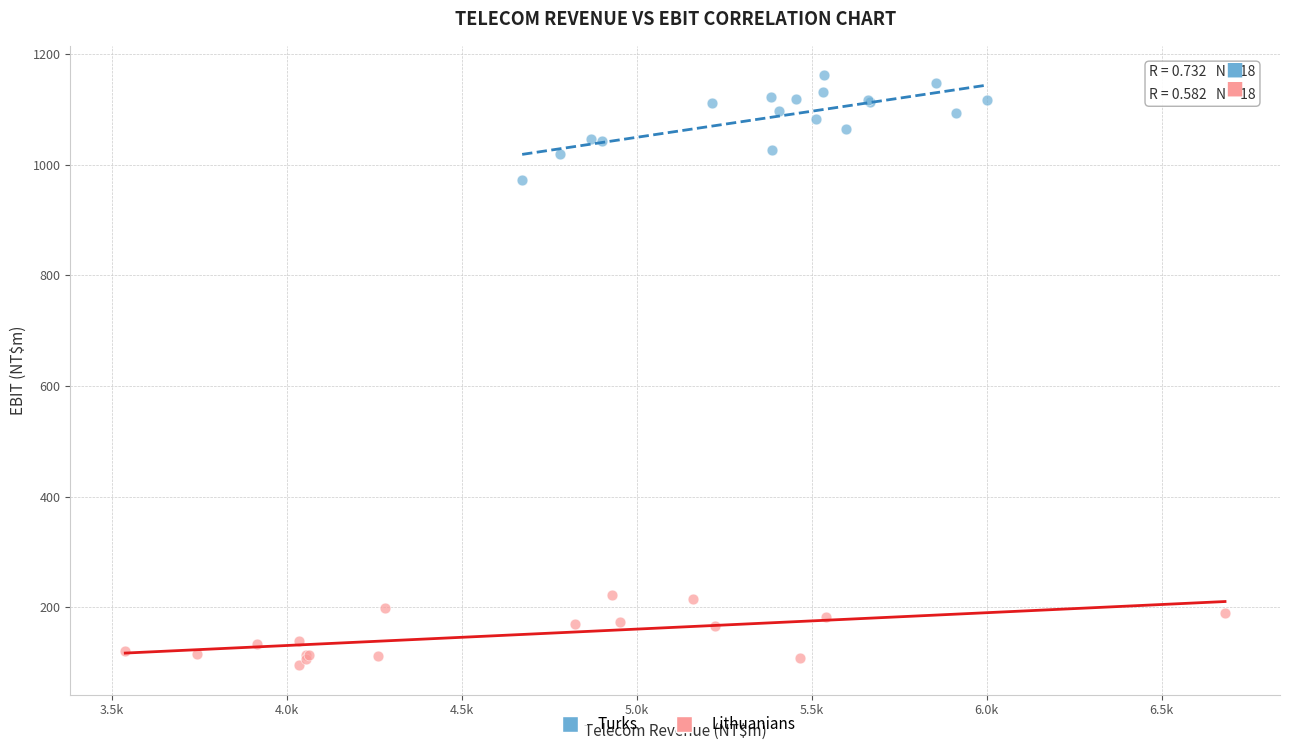

Which series contains the highest Y value?

Turks